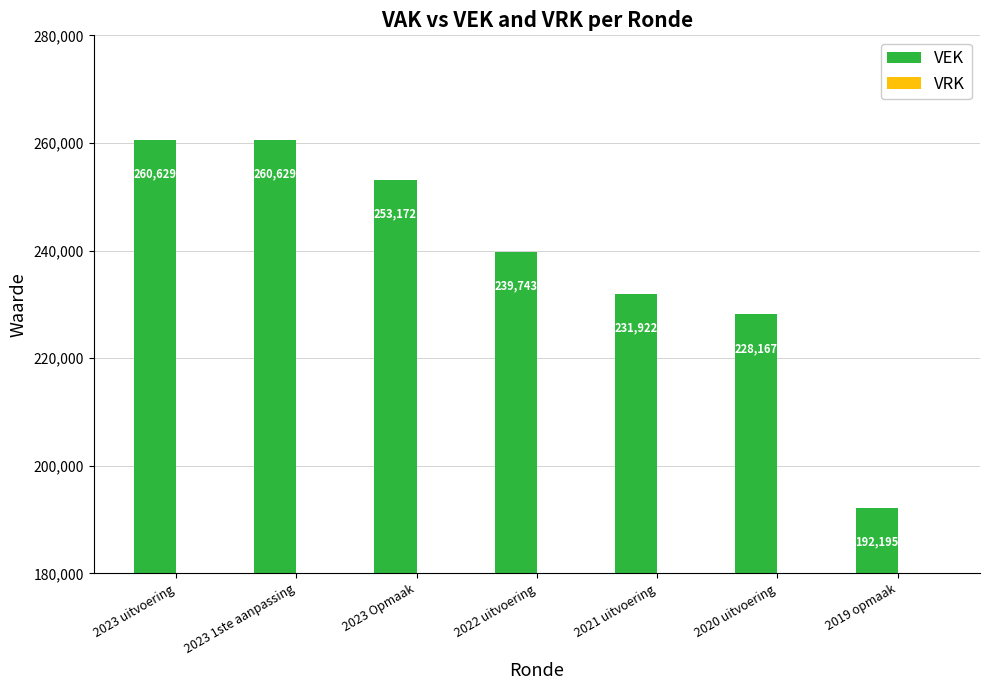

What is the sum of the values at 2023 1ste aanpassing and 2022 uitvoering?

500372